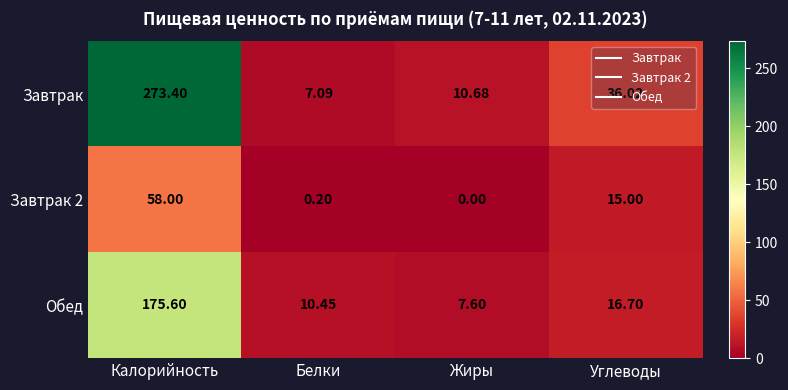

Between Белки and Жиры, which series saw the biggest shift?

Завтрак